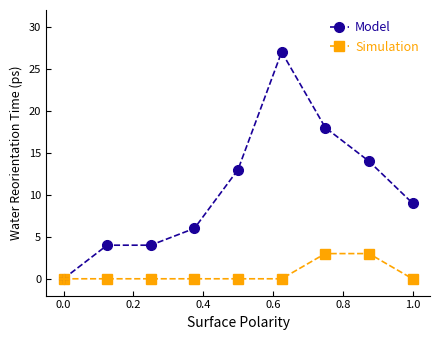

What are all the series names shown in the legend?

Model, Simulation